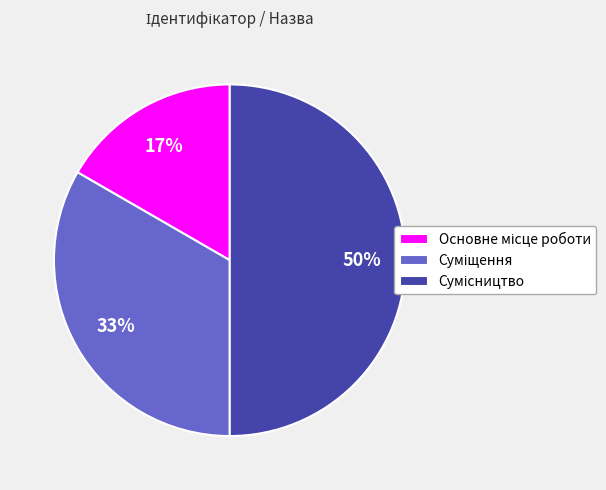

To the nearest percent, what is the difference between the largest and smallest slice percentages?

33%